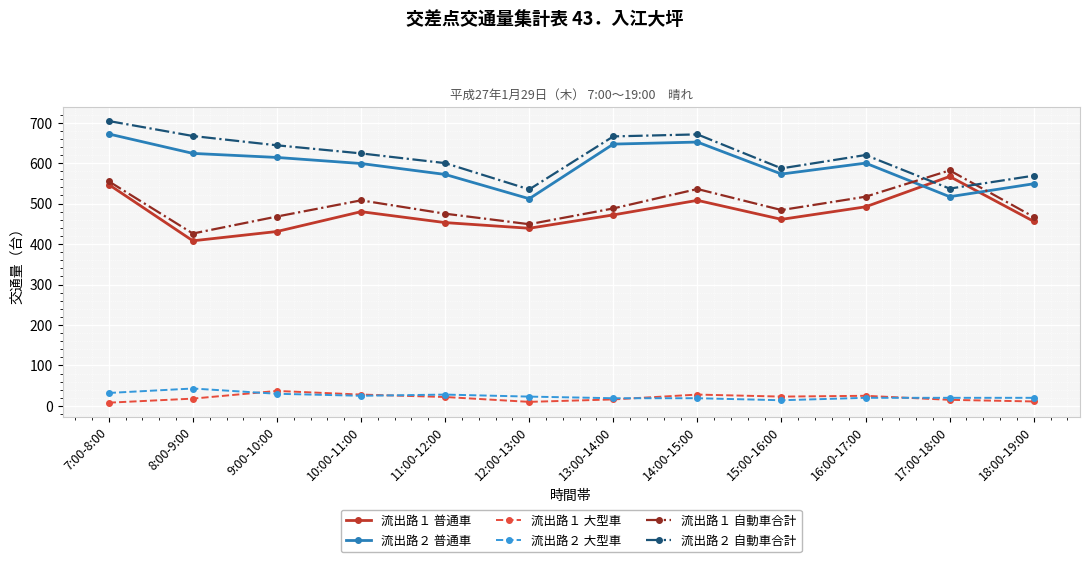

True or false: 流出路１ 自動車合計 has more than 0 points higher than both neighbors.

True